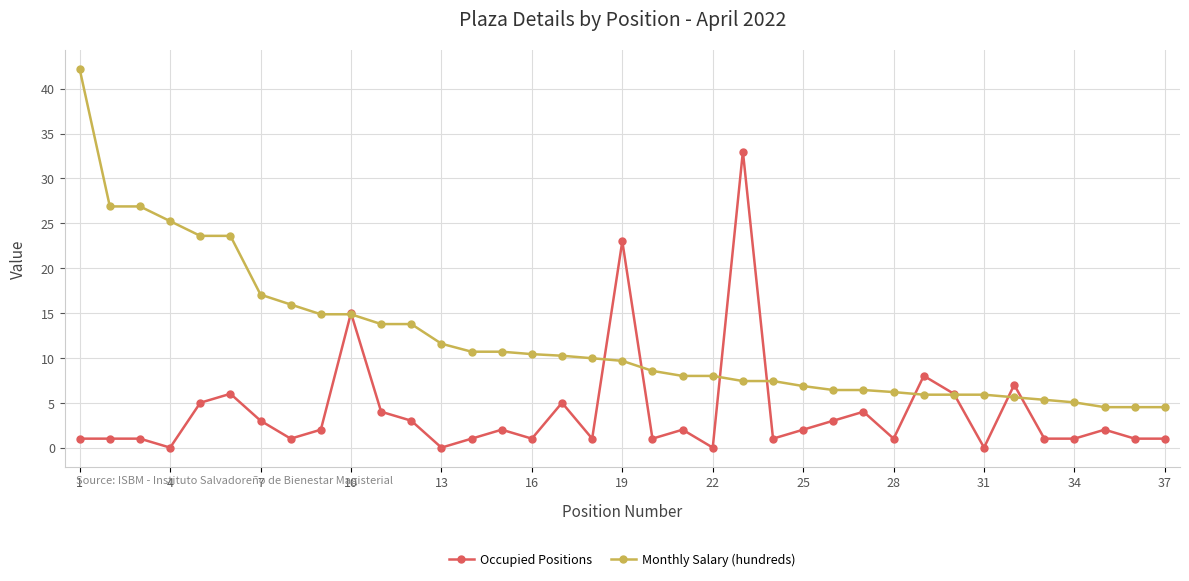

How many values in the Occupied Positions series are below 2?

18